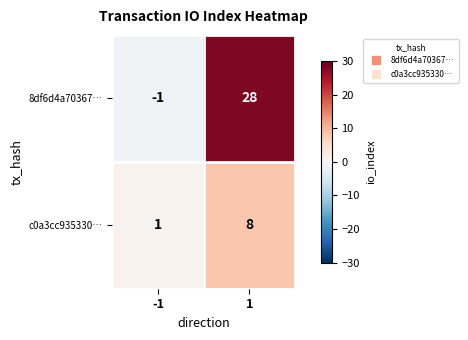

What is the difference between the c0a3cc935330… values at -1 and 1?

7